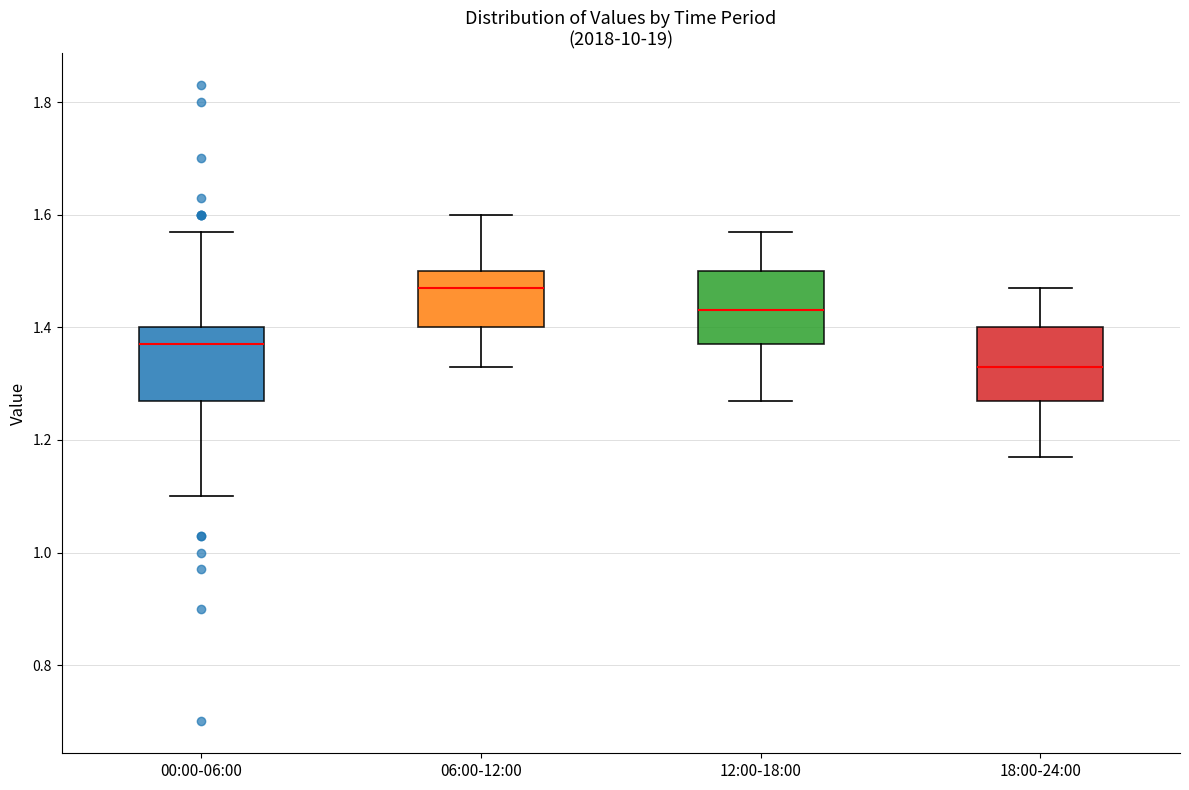

Reading left to right, read every box against the y-axis: the position of its median line, the range the box covers, and the ends of its whiskers. The values are not printed on the chart, so give them approximately, as read against the axis.

00:00-06:00: median 1.38, box 1.28 to 1.40, whiskers 1.10 to 1.58
06:00-12:00: median 1.48, box 1.40 to 1.50, whiskers 1.34 to 1.60
12:00-18:00: median 1.44, box 1.38 to 1.50, whiskers 1.28 to 1.58
18:00-24:00: median 1.34, box 1.28 to 1.40, whiskers 1.18 to 1.48